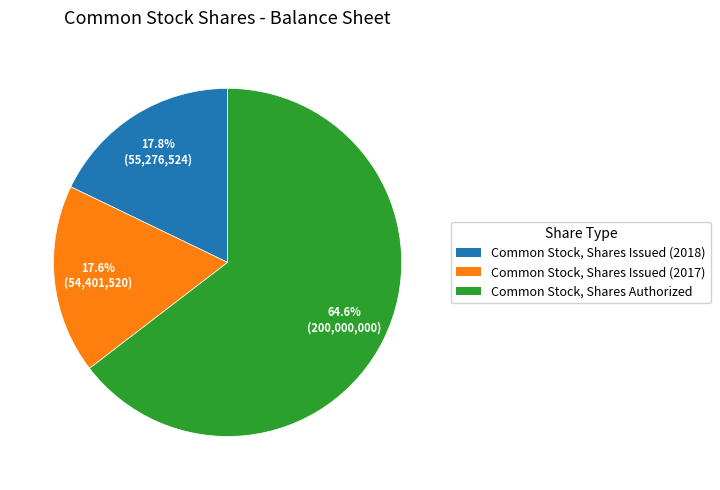

To the nearest percent, what portion does Common Stock, Shares Authorized represent?

65%